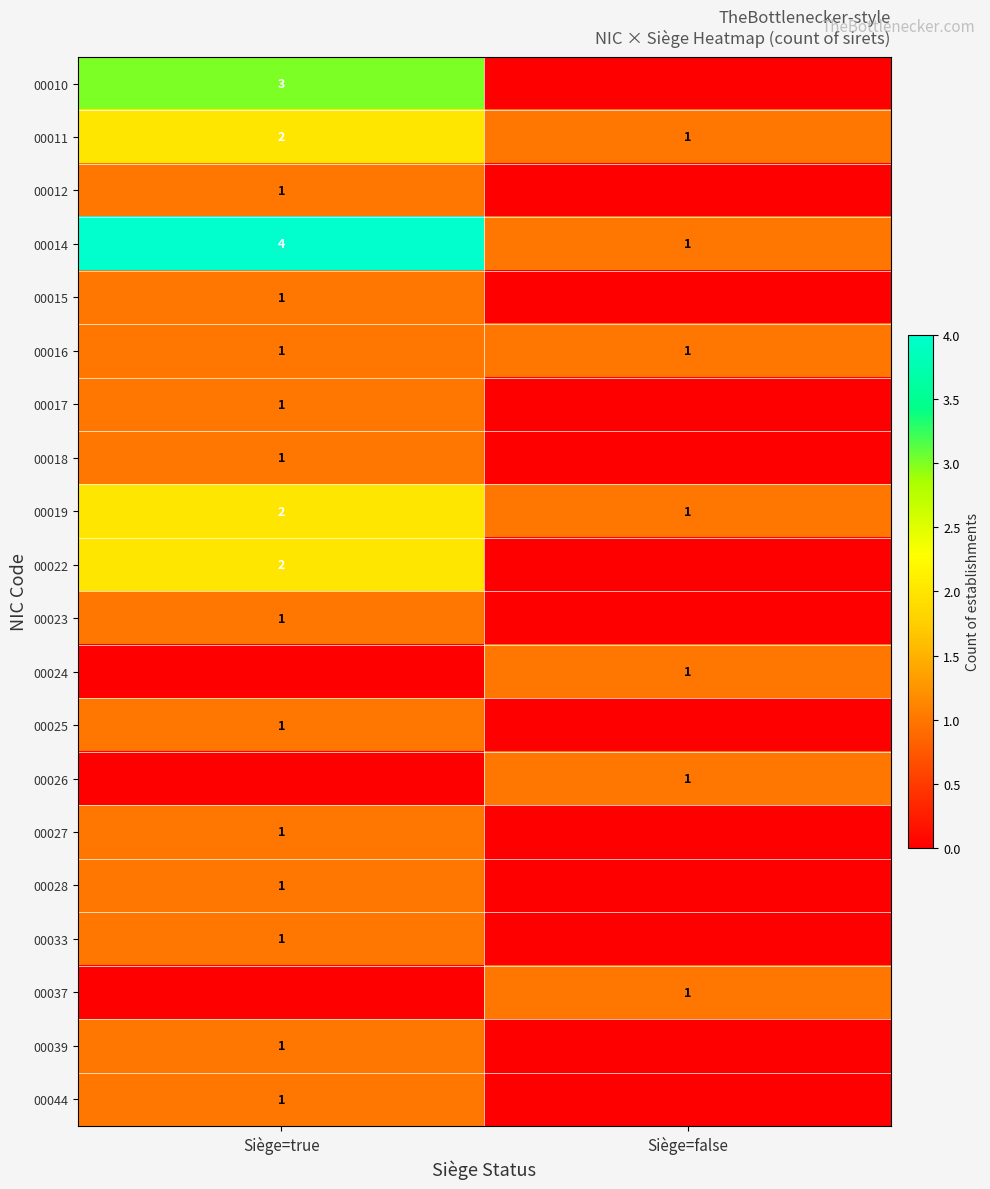

The value of 00025 at Siège=true is 1. True or false?

True